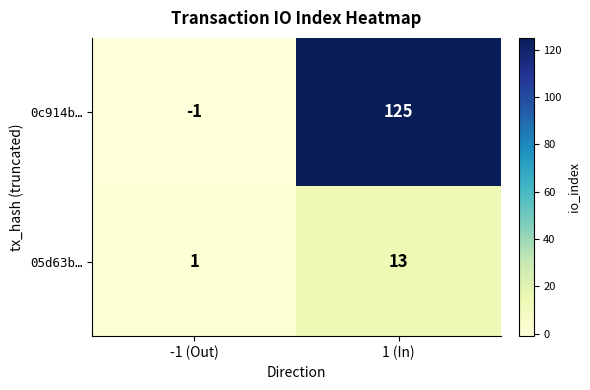

What is the maximum value shown in the chart?

125